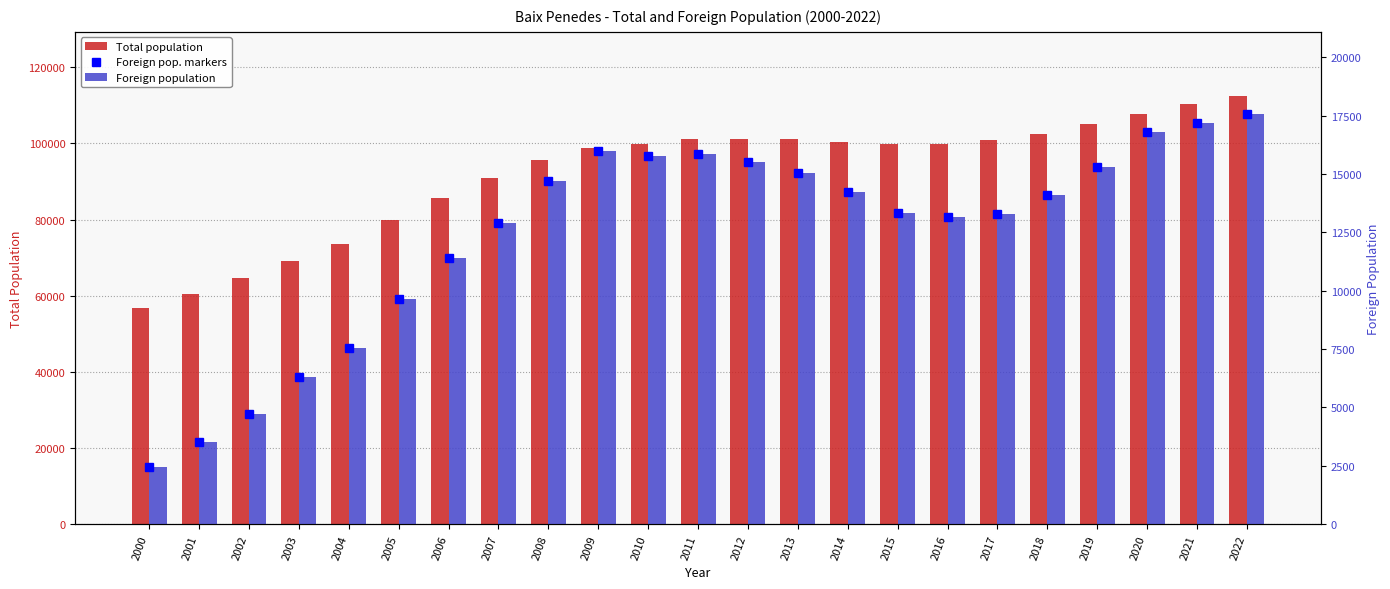

Is the value of Foreign pop. markers at 2011 greater than the value of Total population at 2009?

No